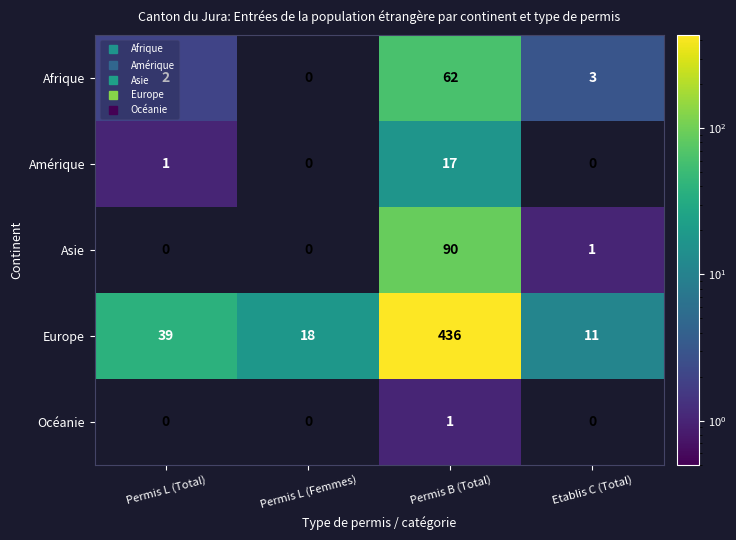

At which category is the sum across all series the highest?

Permis B (Total)